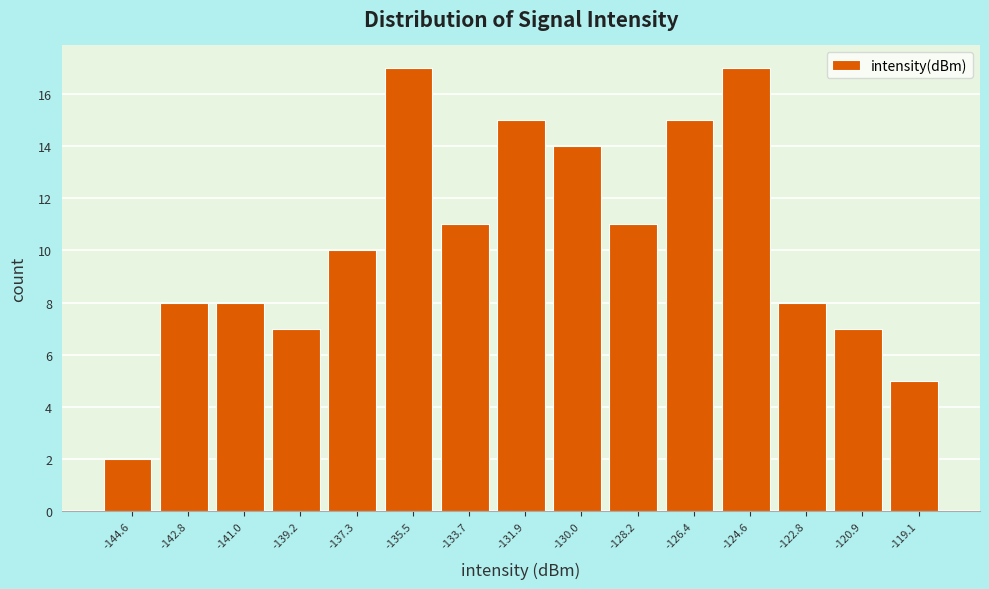

Reading left to right, transcribe this chart: for each bar, give the range it covers on the x-axis and its height. Neither the bar edges nor the heights are printed on the chart, so give them approximately, as read against the axes.

-145.6 to -143.8: 2
-143.8 to -141.8: 8
-141.8 to -140.0: 8
-140.0 to -138.2: 7
-138.2 to -136.4: 10
-136.4 to -134.6: 17
-134.6 to -132.8: 11
-132.8 to -131.0: 15
-131.0 to -129.2: 14
-129.2 to -127.4: 11
-127.4 to -125.4: 15
-125.4 to -123.6: 17
-123.6 to -121.8: 8
-121.8 to -120.0: 7
-120.0 to -118.2: 5